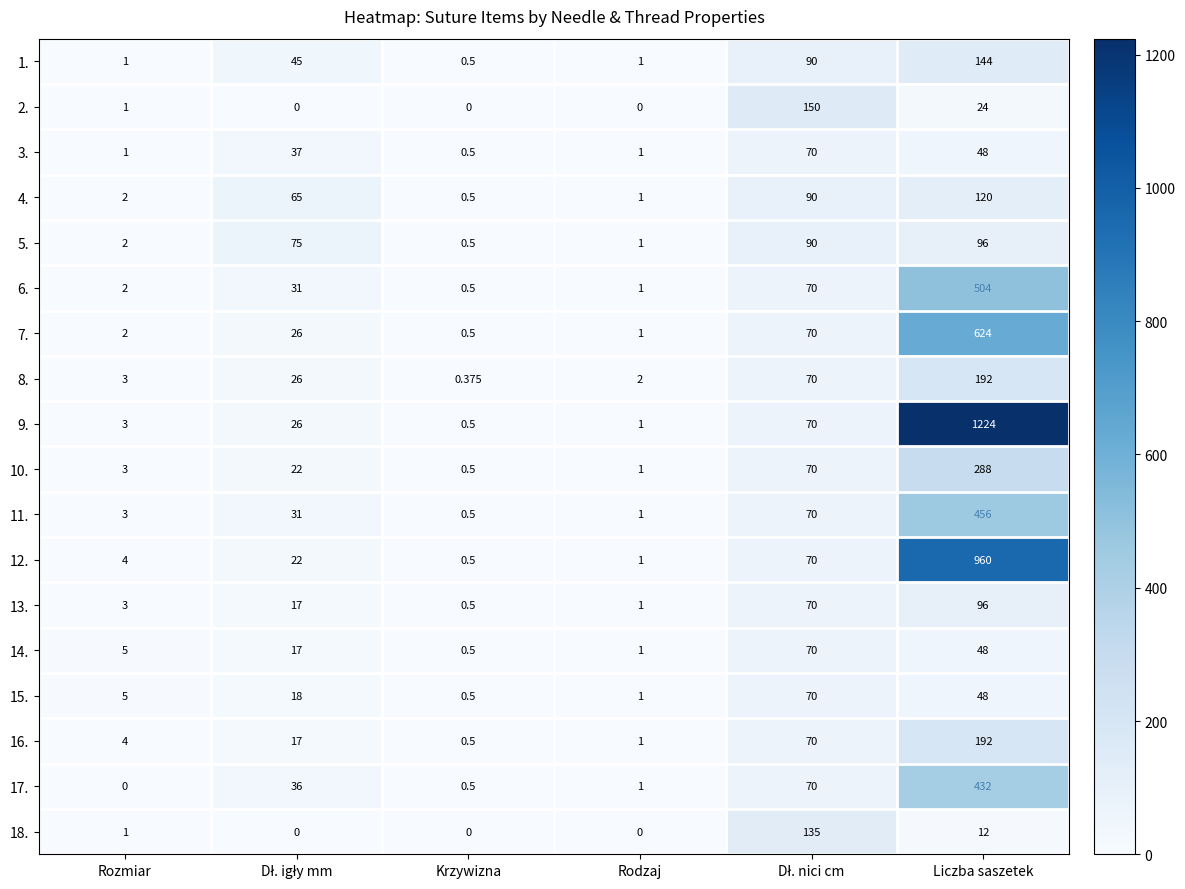

At which category is the sum across all series the highest?

Liczba saszetek